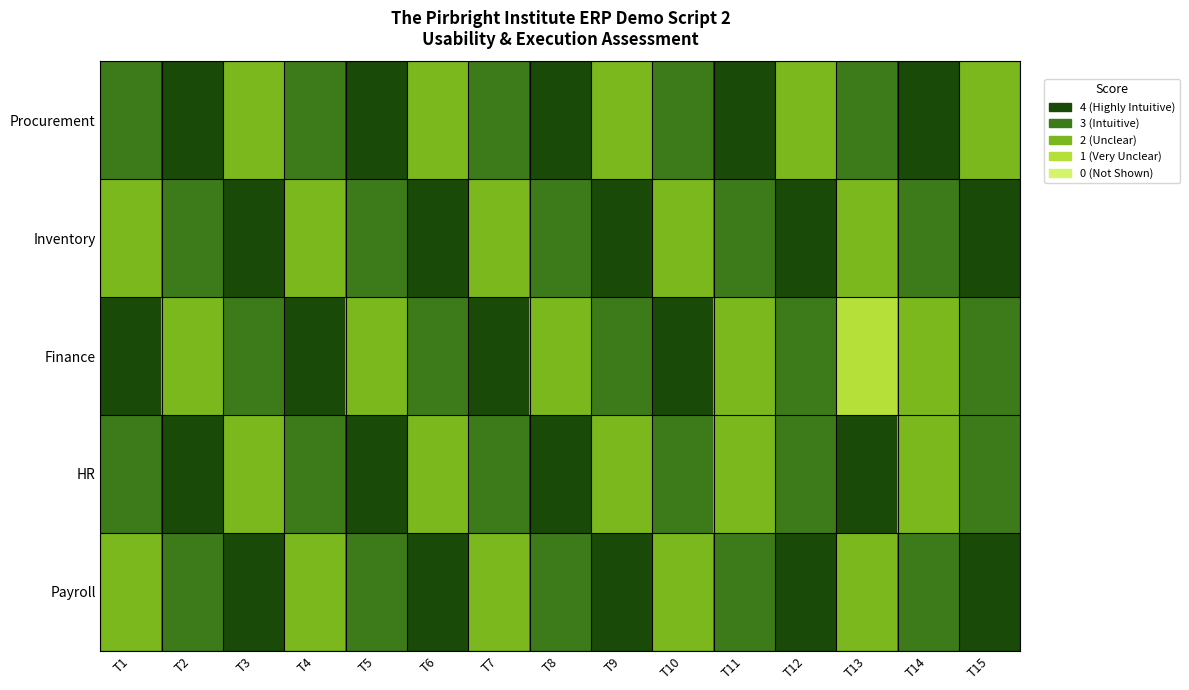

Rank the series by their maximum value, from highest to lowest.

Procurement, Inventory, Finance, HR, Payroll